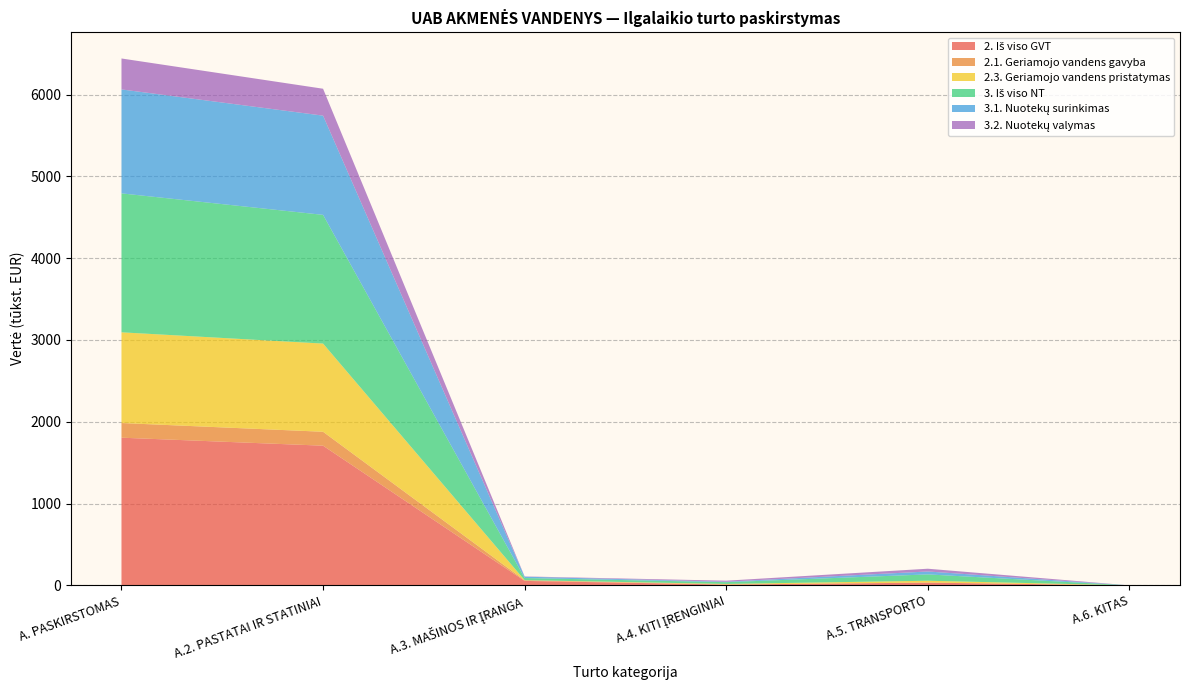

Reading left to right, transcribe all the data shown in this chart.

2. Iš viso GVT: 1805.2	1707.5	54.5	10.0	33.3	0.0
2.1. Geriamojo vandens gavyba: 179.3	170.2	7.6	0.4	1.2	0.0
2.3. Geriamojo vandens pristatymas: 1108.8	1078.0	1.6	7.2	22.0	0.0
3. Iš viso NT: 1698.4	1573.4	25.9	21.5	77.5	0.0
3.1. Nuotekų surinkimas: 1270.7	1212.8	16.5	5.7	35.7	0.0
3.2. Nuotekų valymas: 378.3	329.0	3.0	12.6	33.7	0.0